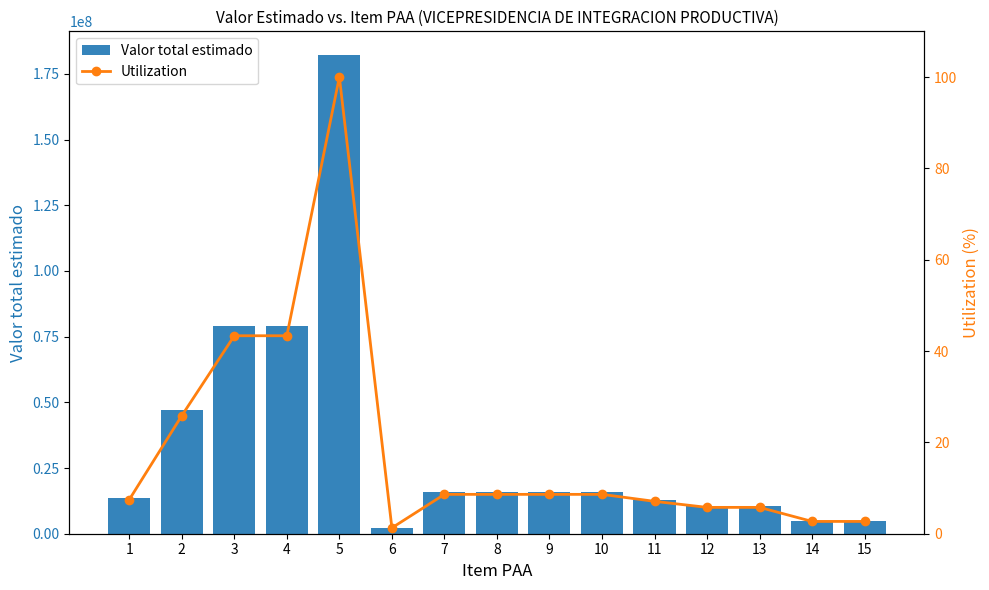

How many data points does each series have?

15